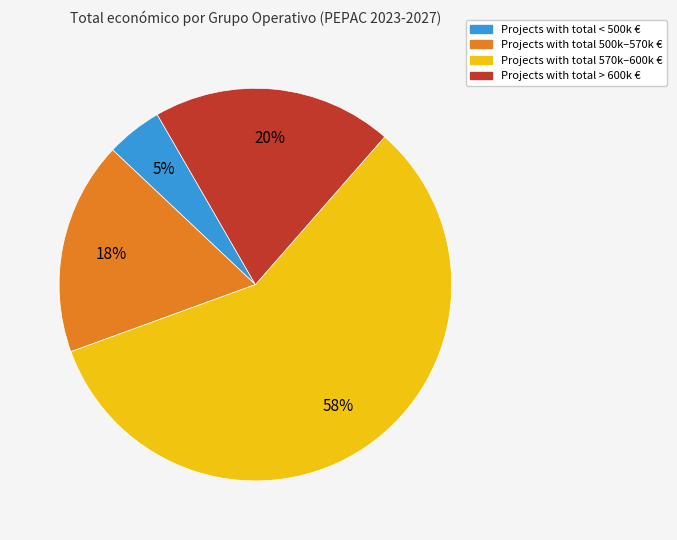

How many segments does this pie chart have?

4